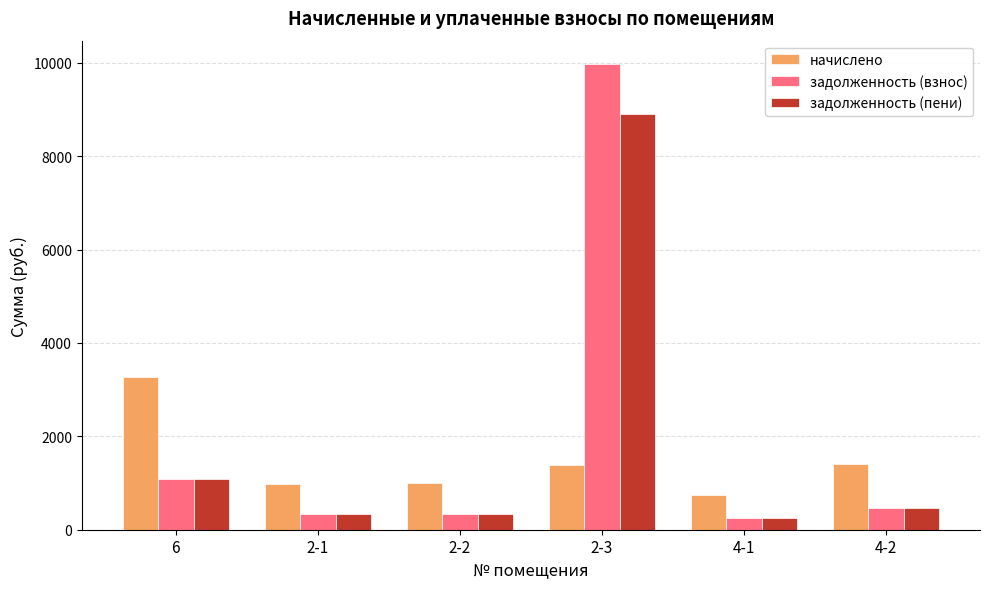

What is the difference between the maximum and minimum values in the задолженность (взнос) series?

9731.8